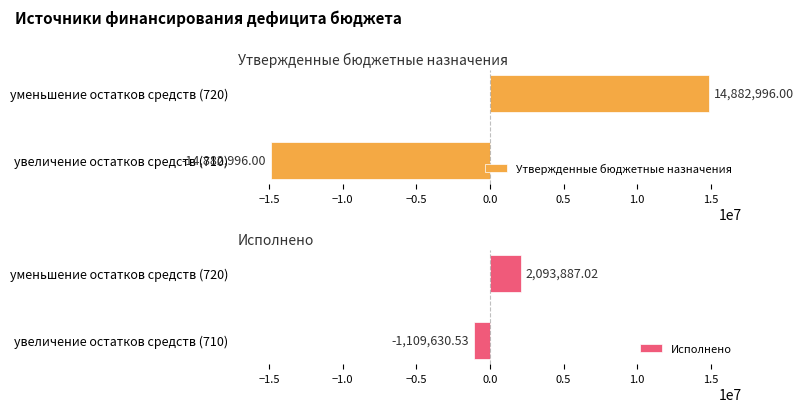

How many bars are there in total?

4